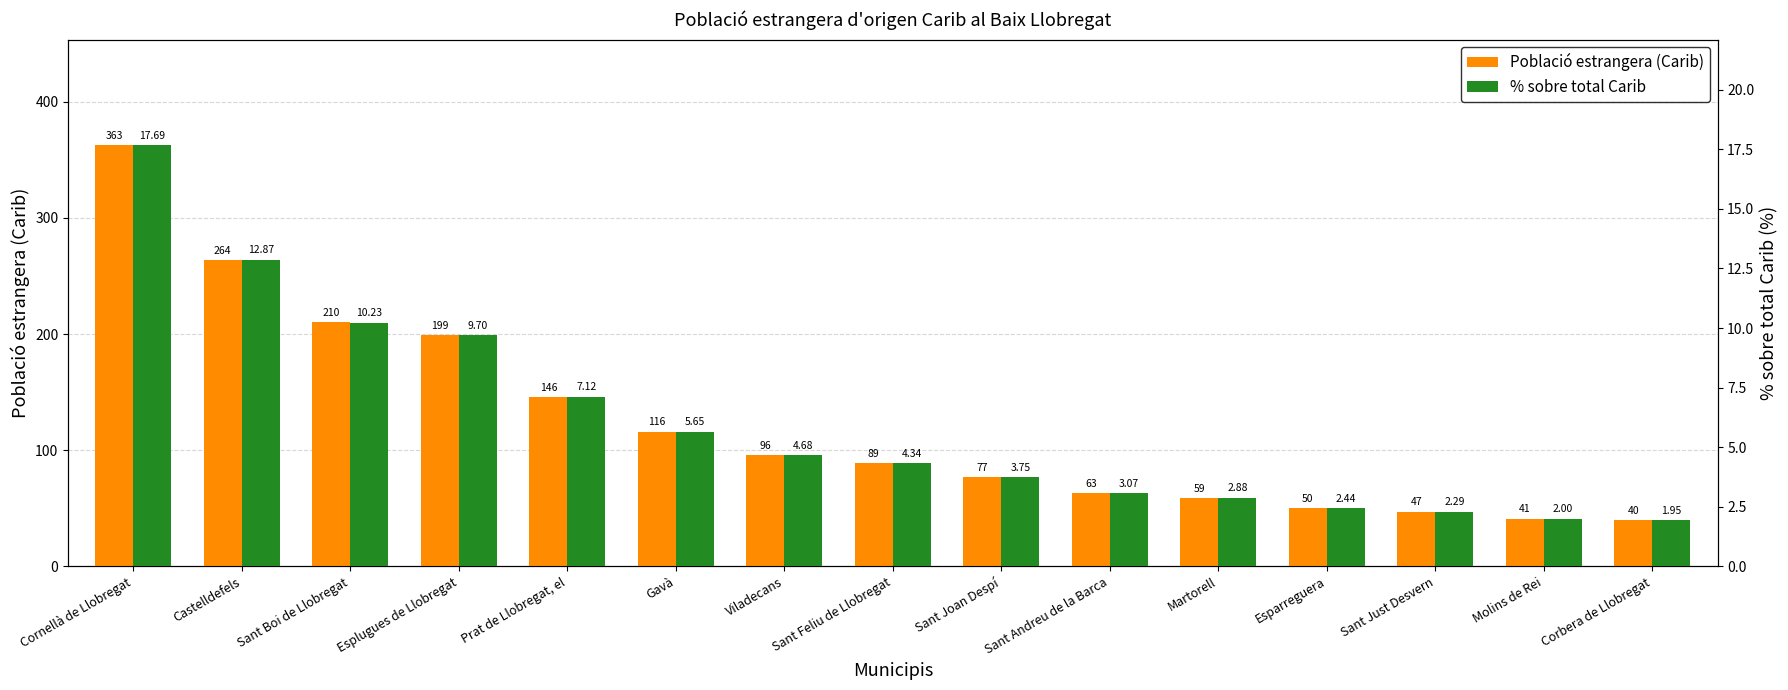

What is the total value across all series at Esparreguera?

52.4